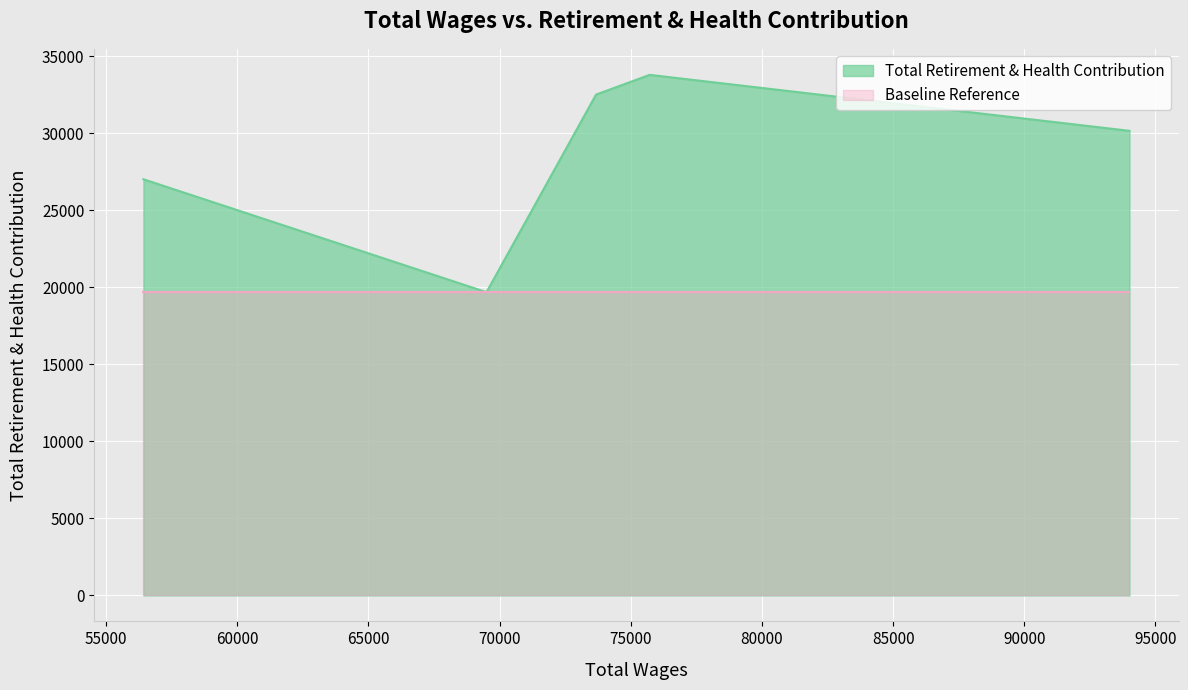

Rank the categories by value from lowest to highest.

69502, 56425, 94009, 73678, 75721